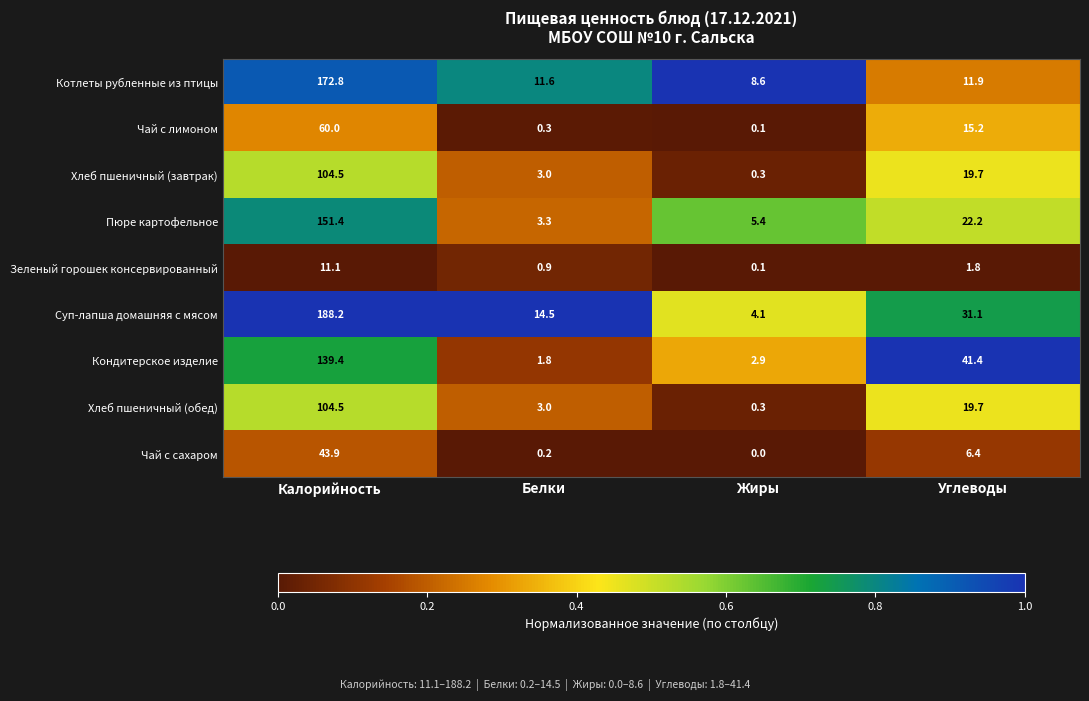

Which series has the widest spread of values?

Суп-лапша домашняя с мясом